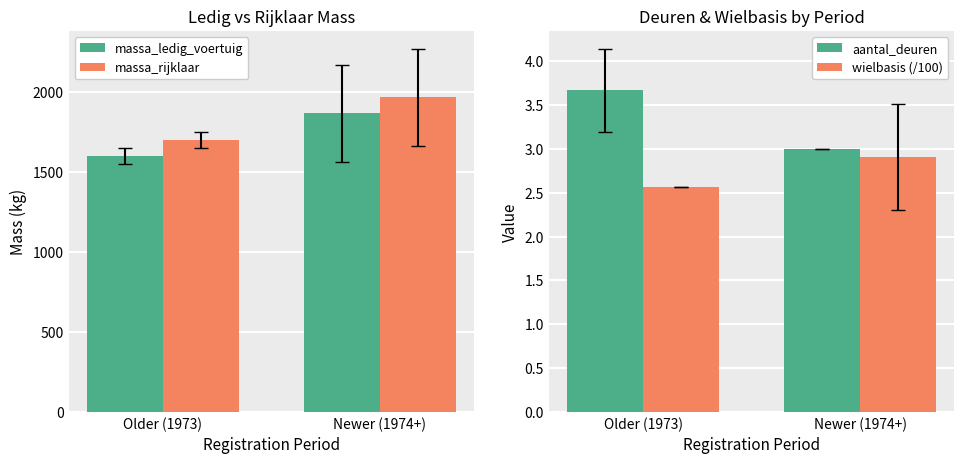

List the labels in order of aantal_deuren value, smallest first.

Newer (1974+), Older (1973)